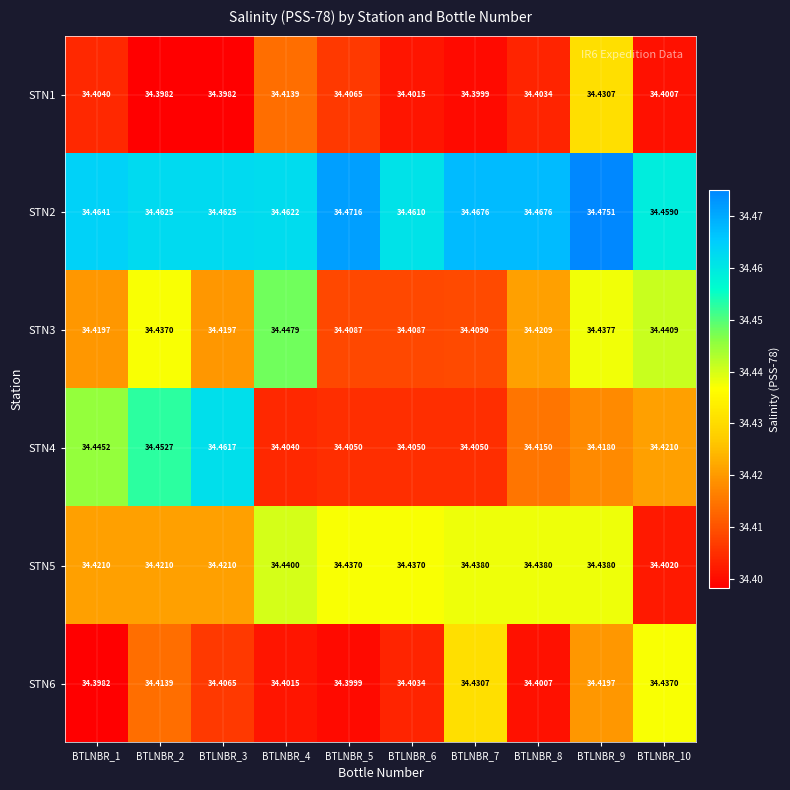

Is the value of STN4 at BTLNBR_5 greater than the value of STN6 at BTLNBR_8?

Yes